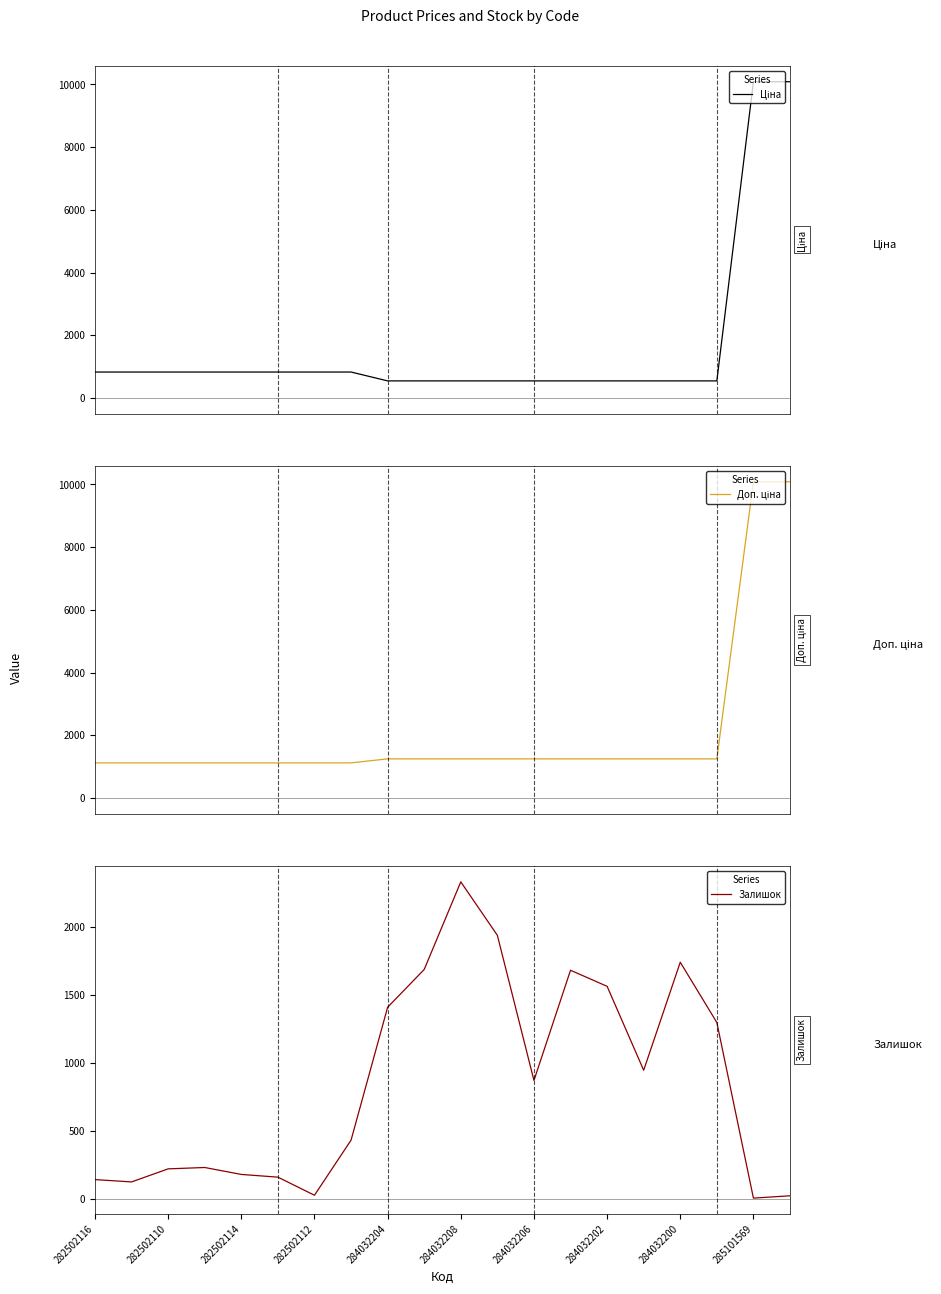

True or false: Доп. ціна and Ціна intersect in this chart.

False